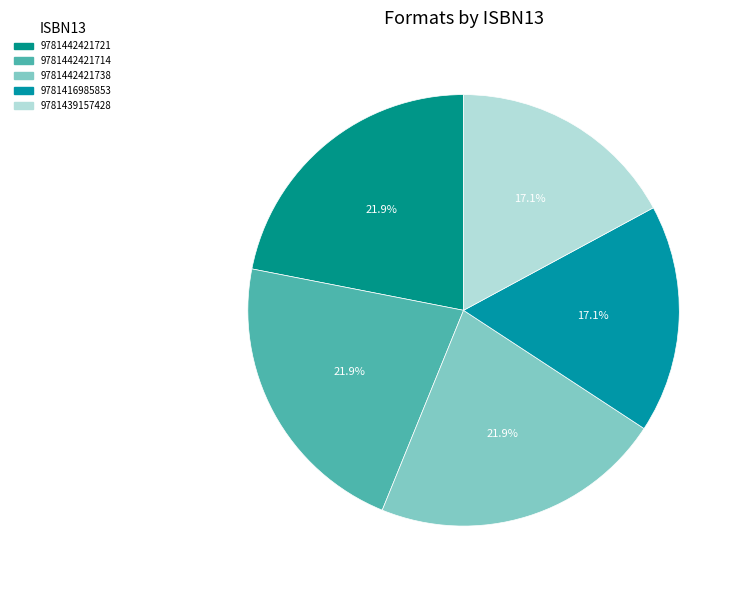

Which has a higher value, 9781439157428 or 9781416985853?

9781439157428